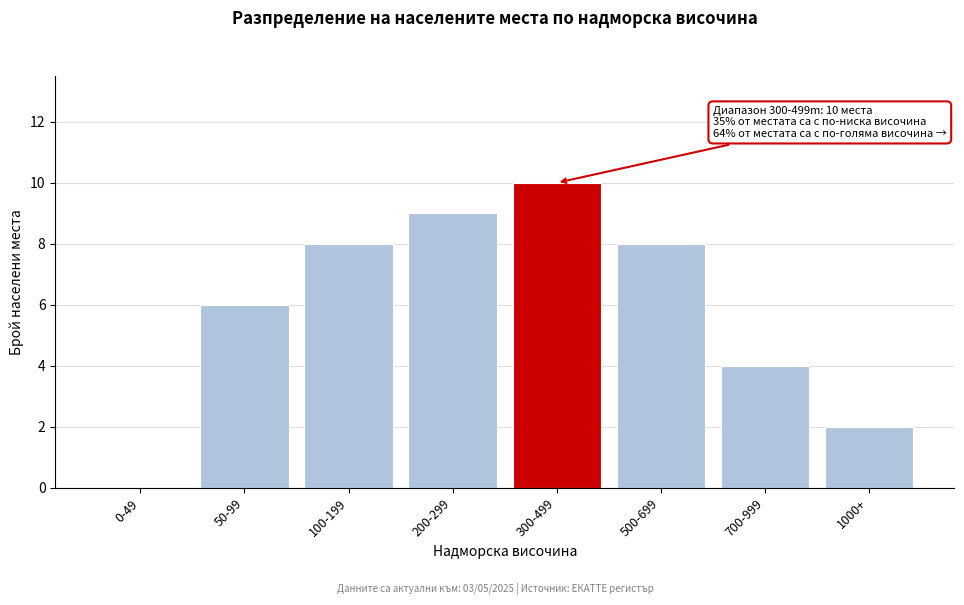

Reading left to right, what are all the values shown in this chart?

0-49=0	50-99=6	100-199=8	200-299=9	300-499=10	500-699=8	700-999=4	1000+=2